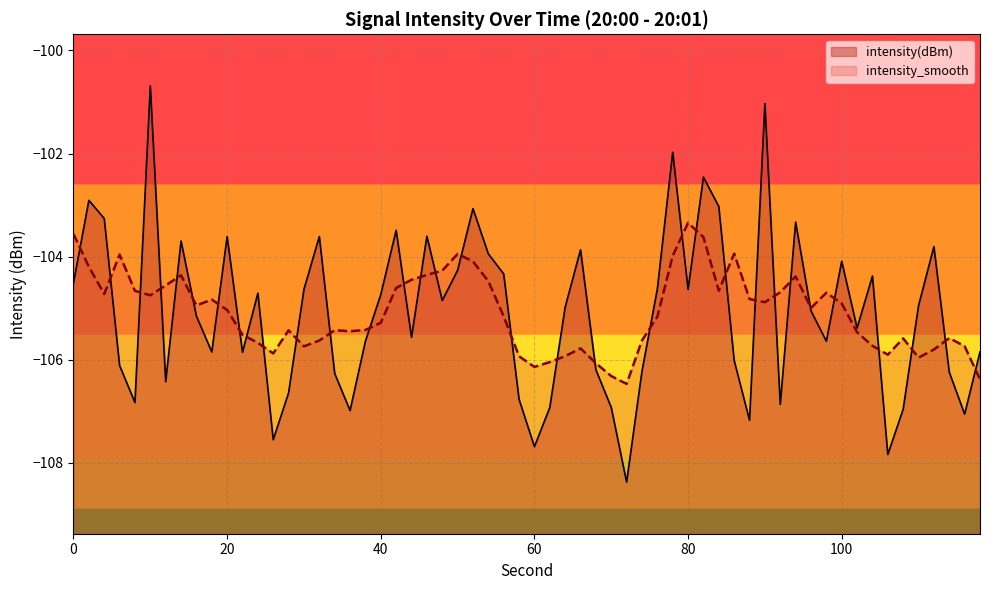

Between 10 and 16, which series saw the biggest shift?

intensity(dBm)